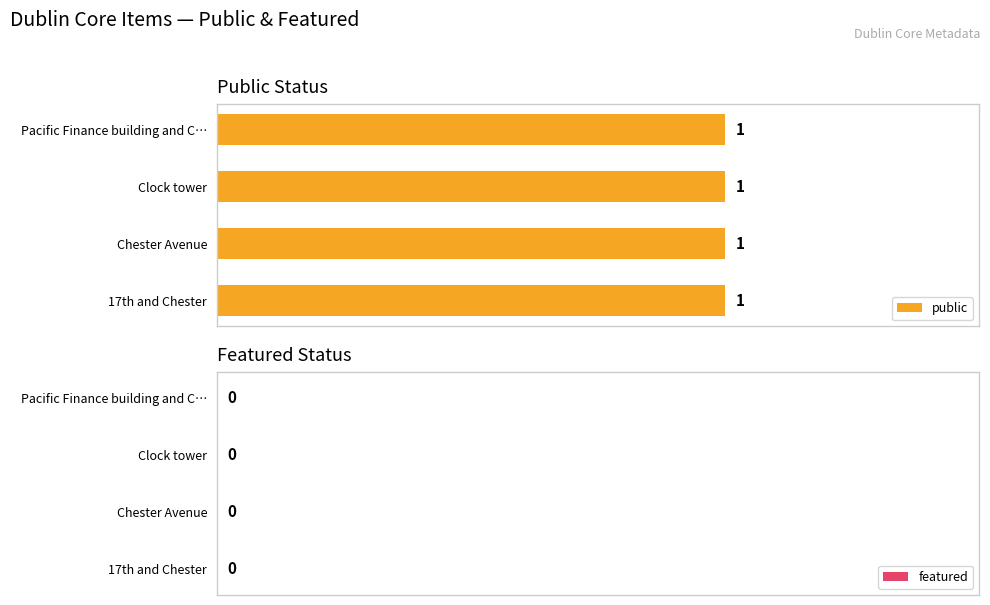

What are all the series names shown in the legend?

public, featured